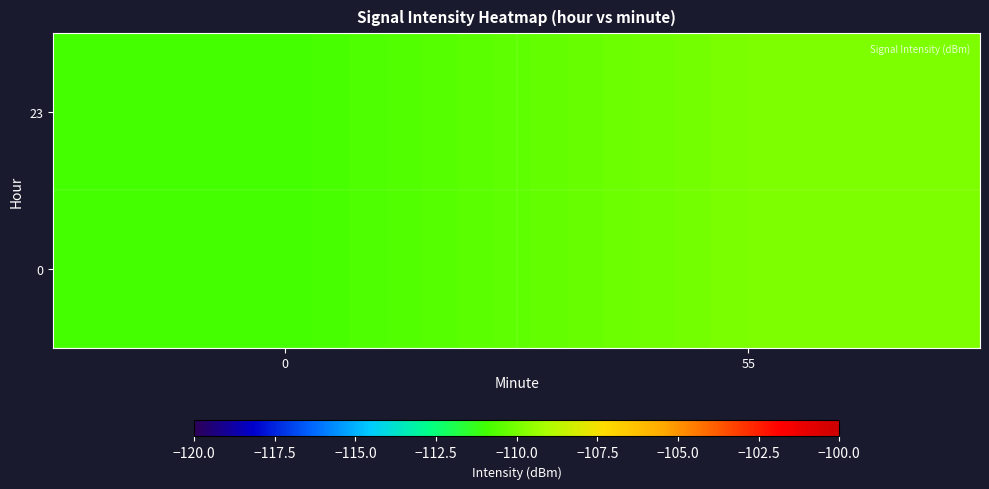

What is the smallest value displayed?

-110.9